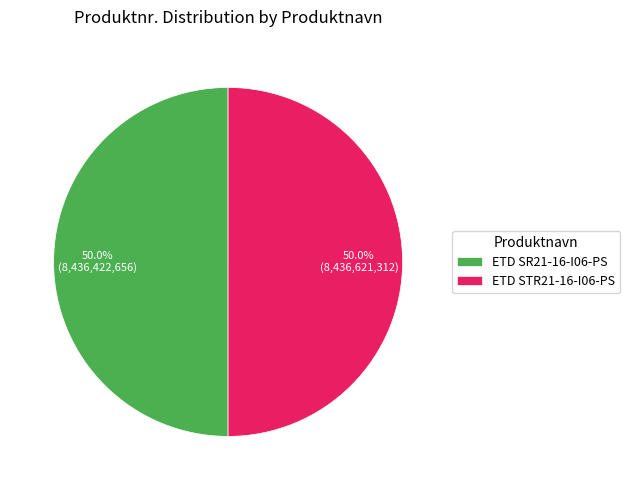

What portion of the pie excludes ETD STR21-16-I06-PS?

50.0%